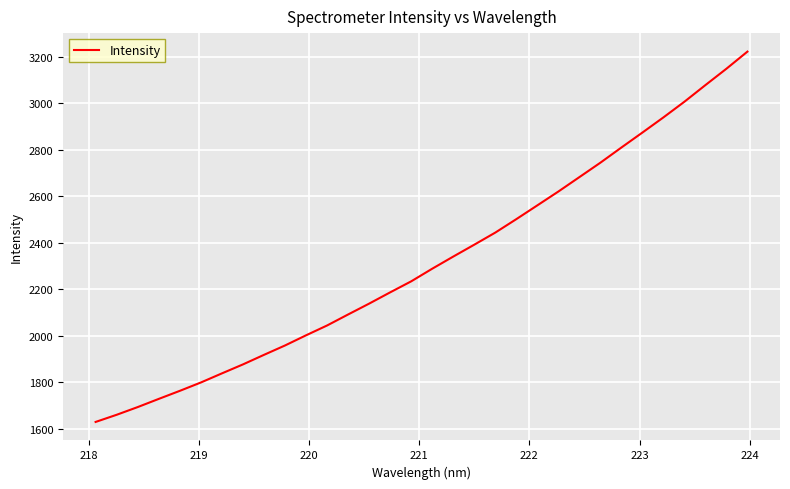

What is the difference between the maximum and minimum values?

1592.9